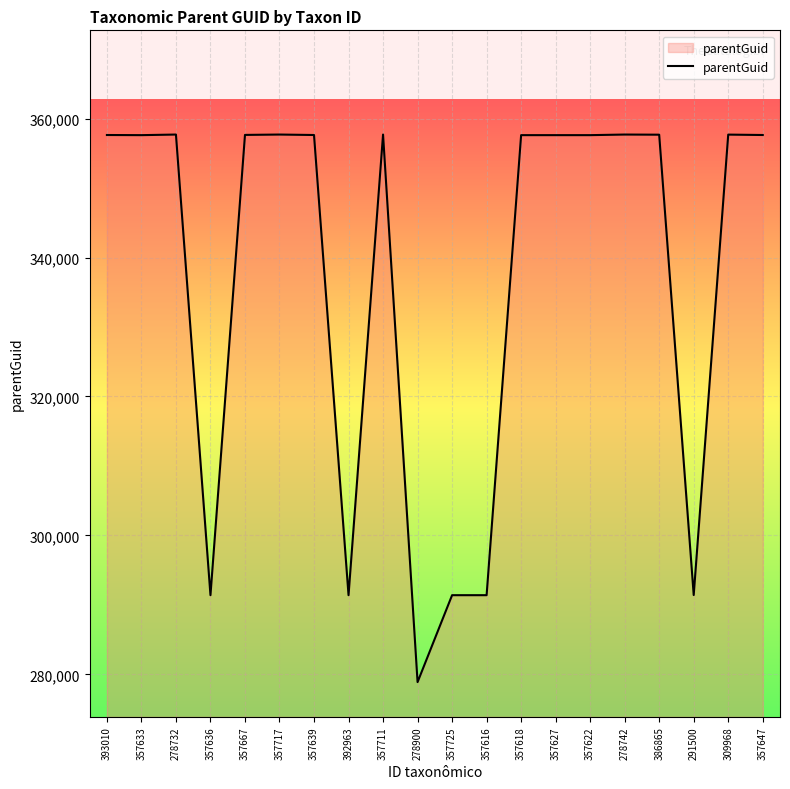

What is the change in value from 357636 to 357639?

+66234